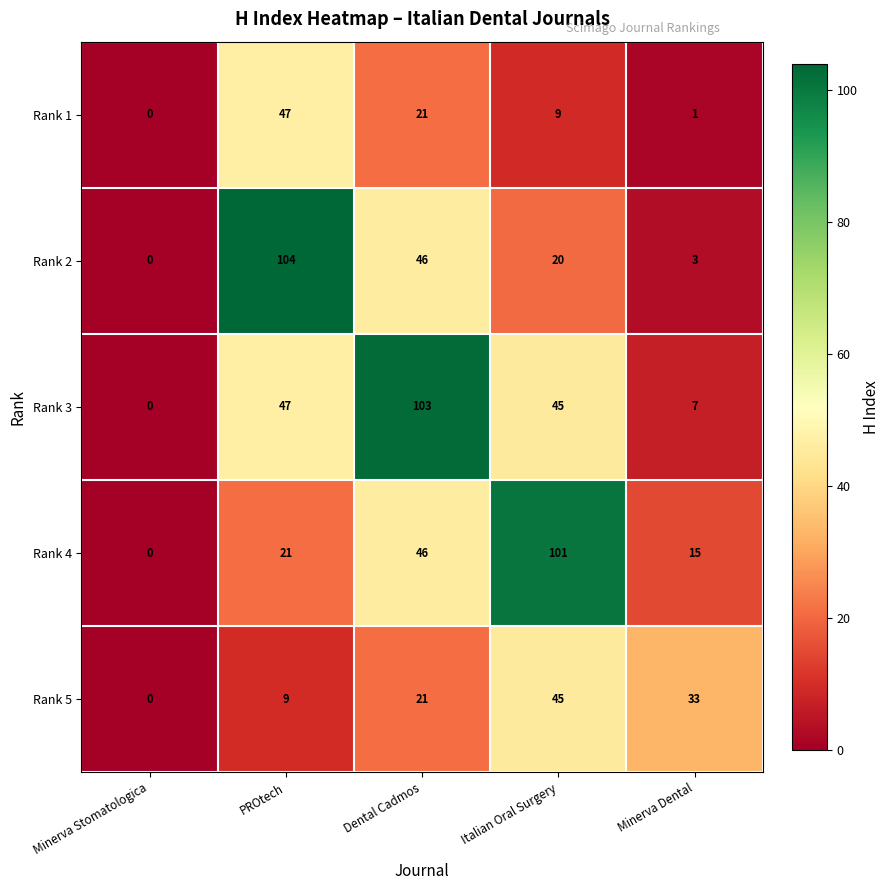

Which category has the lowest value in the Rank 4 series?

Minerva Stomatologica